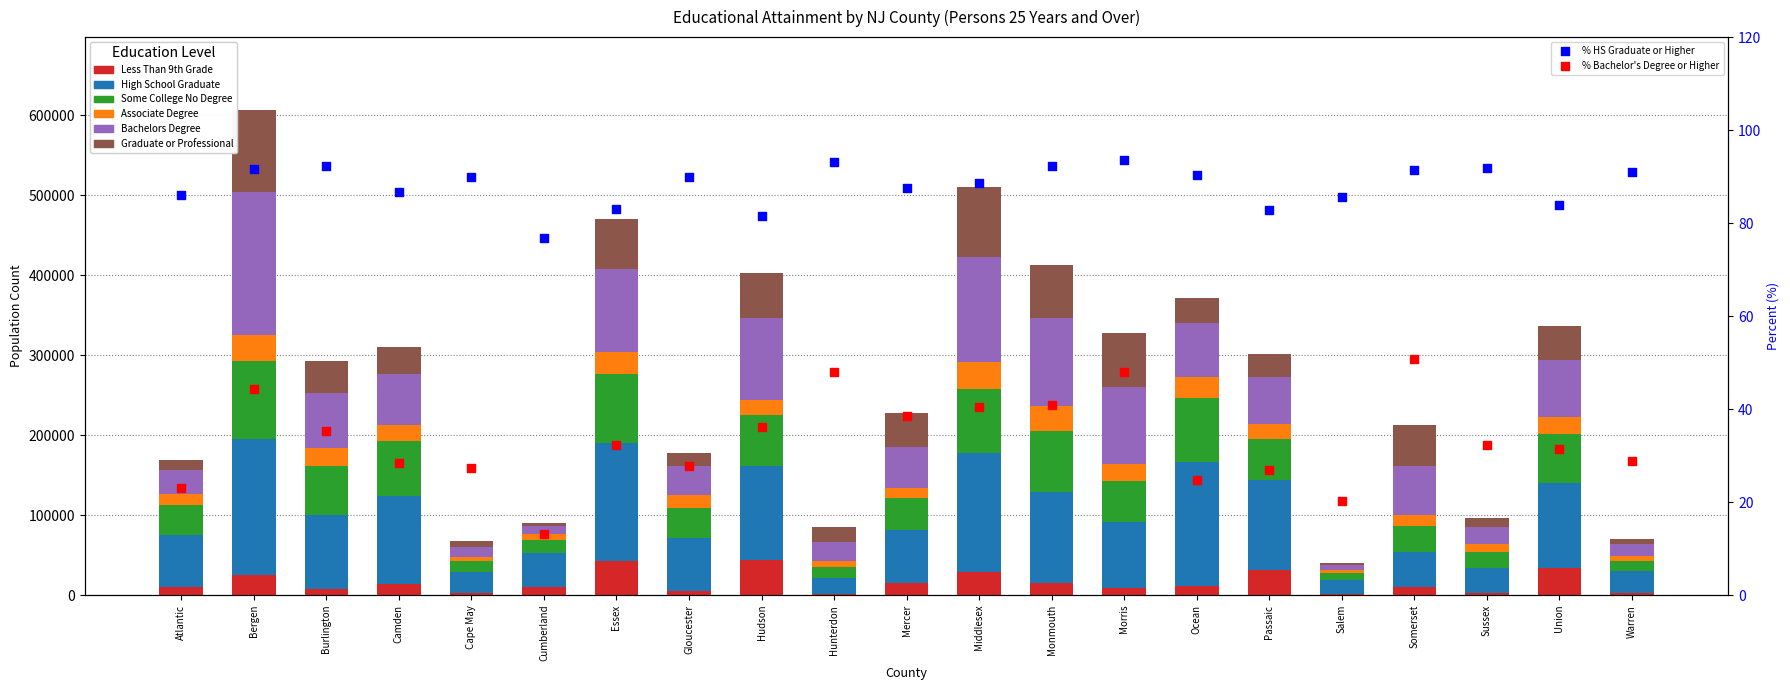

What is the total value across all series at Hunterdon?

84641